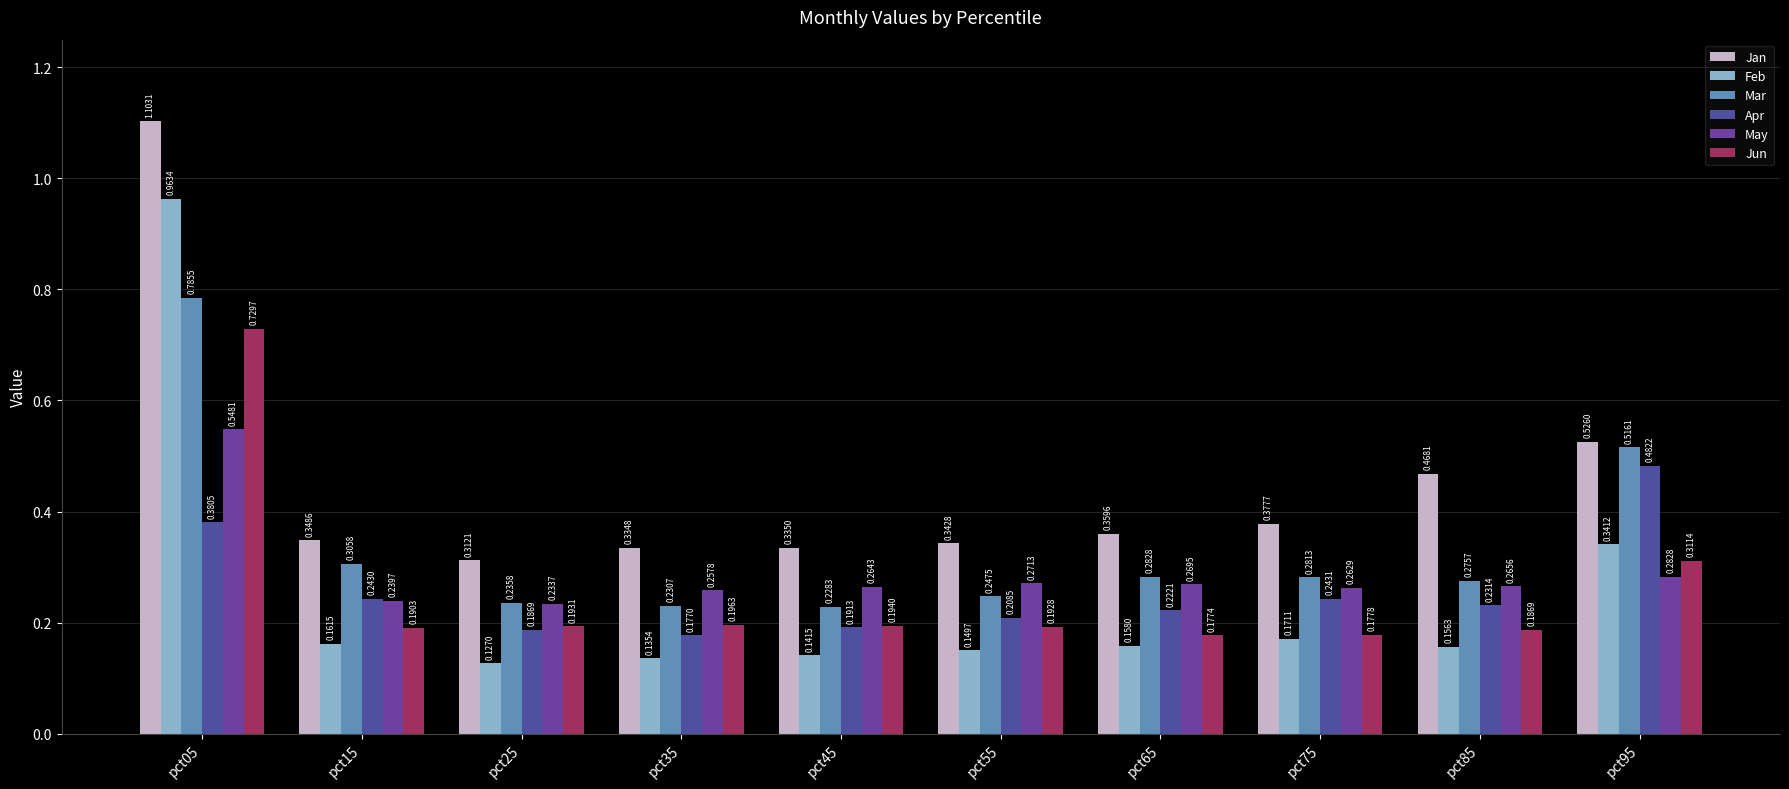

How many bars are there in total?

60